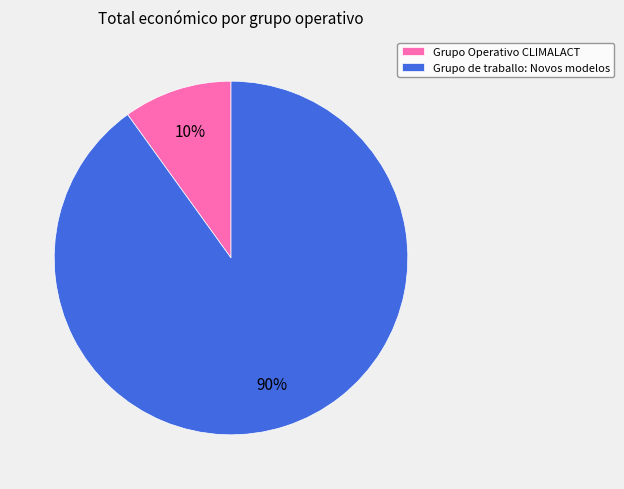

Is it true that Grupo de traballo: Novos modelos is 90% of the pie?

True